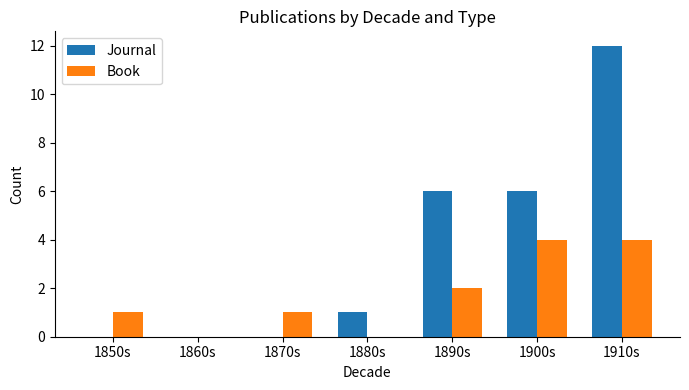

Is the value of Journal at 1910s greater than the value of Book at 1860s?

Yes